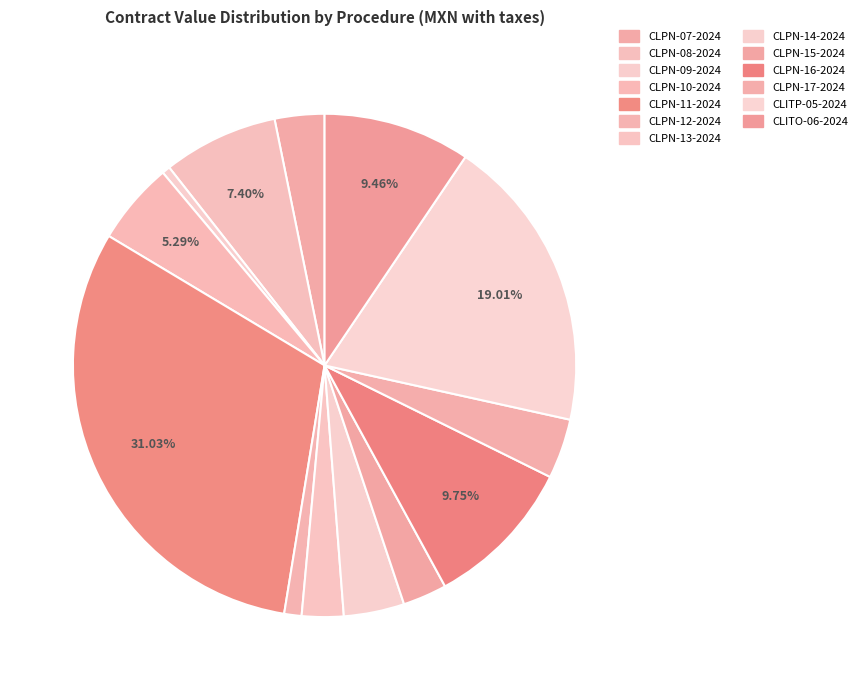

To the nearest percent, what is the combined percentage of CLPN-10-2024 and CLPN-07-2024?

8%